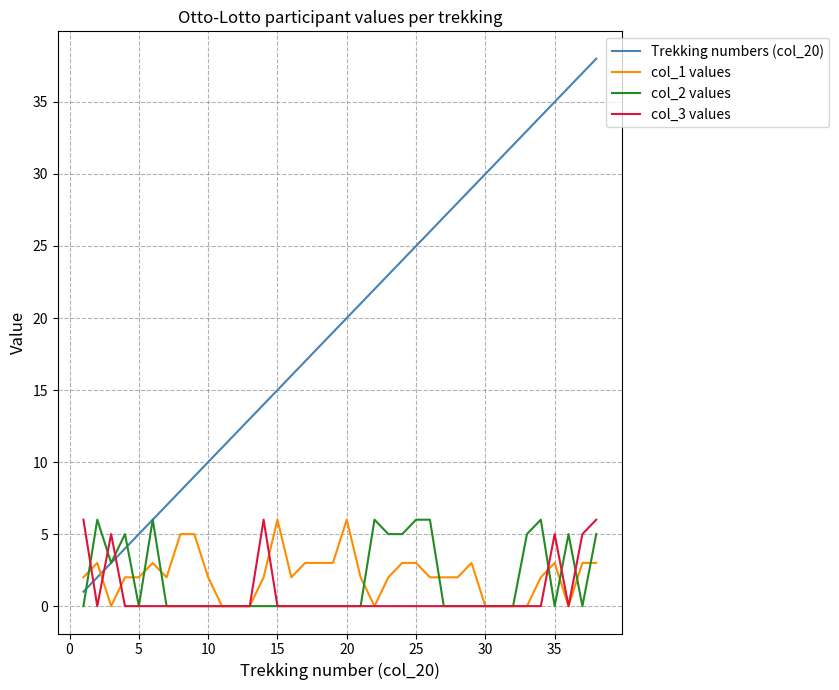

Which series has the largest range (max minus min)?

Trekking numbers (col_20)